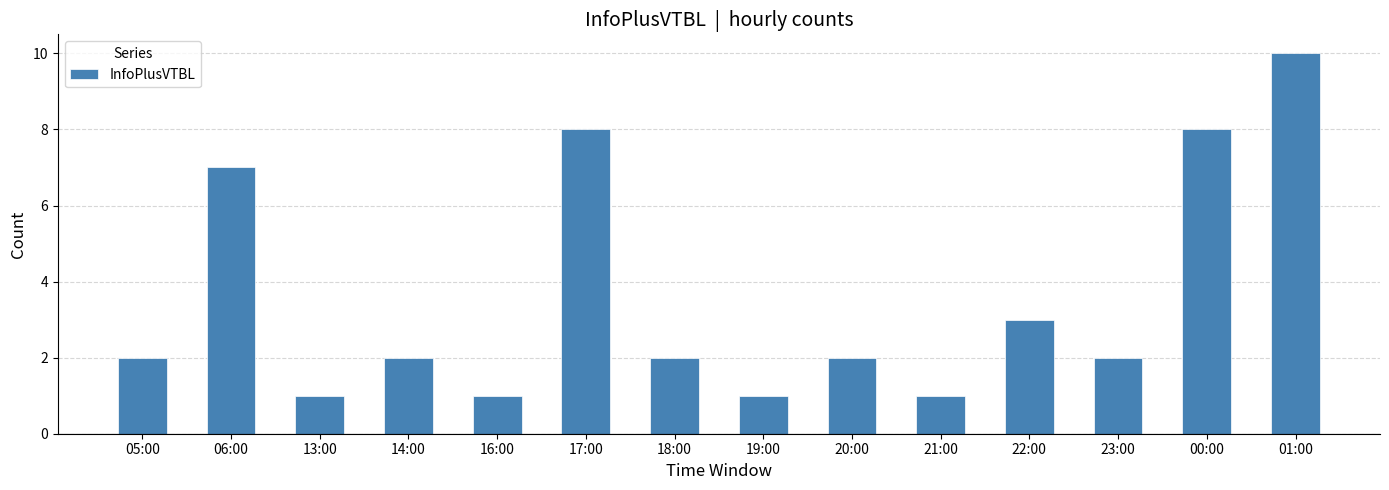

How many bars are there in total?

14